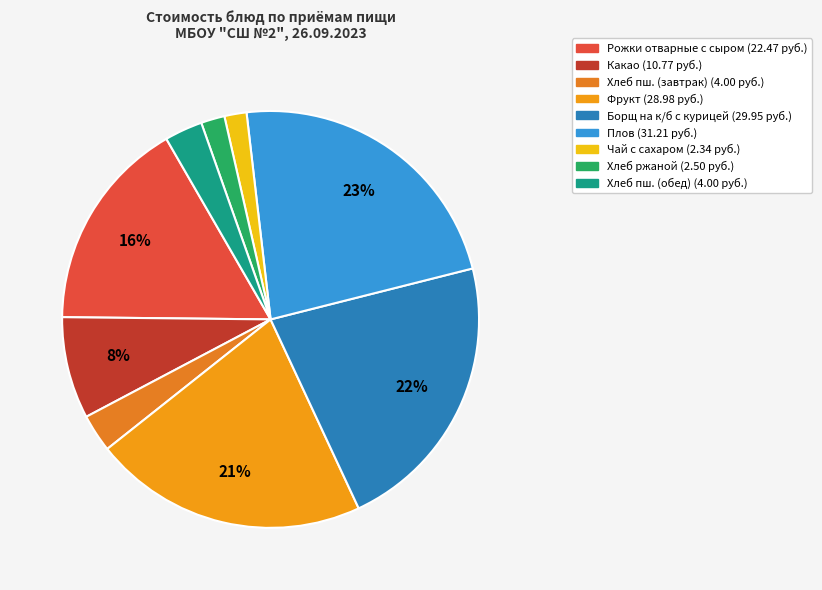

Which slice is the largest?

Плов